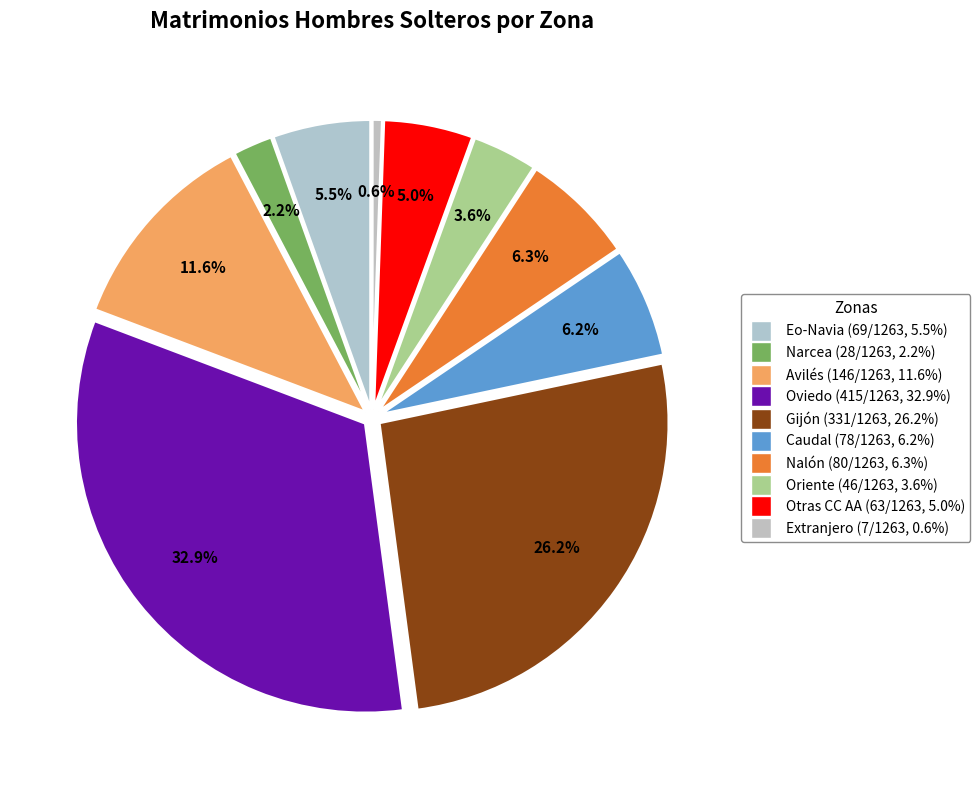

Count the number of slices in the pie.

10